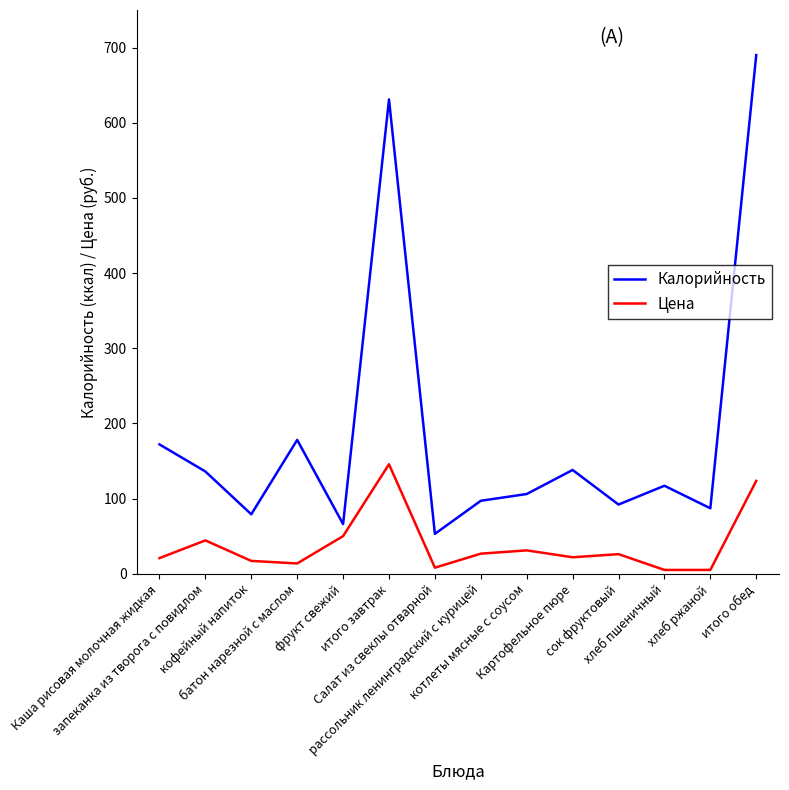

Between итого завтрак and рассольник ленинградский с курицей, which series saw the biggest shift?

Калорийность